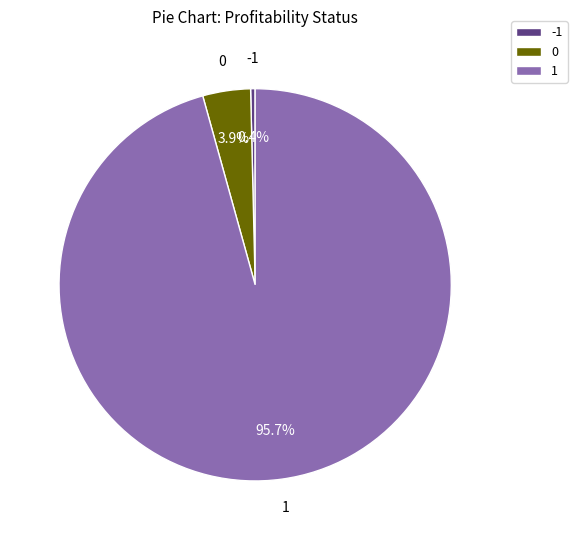

Is there any slice that represents more than half of the pie?

Yes